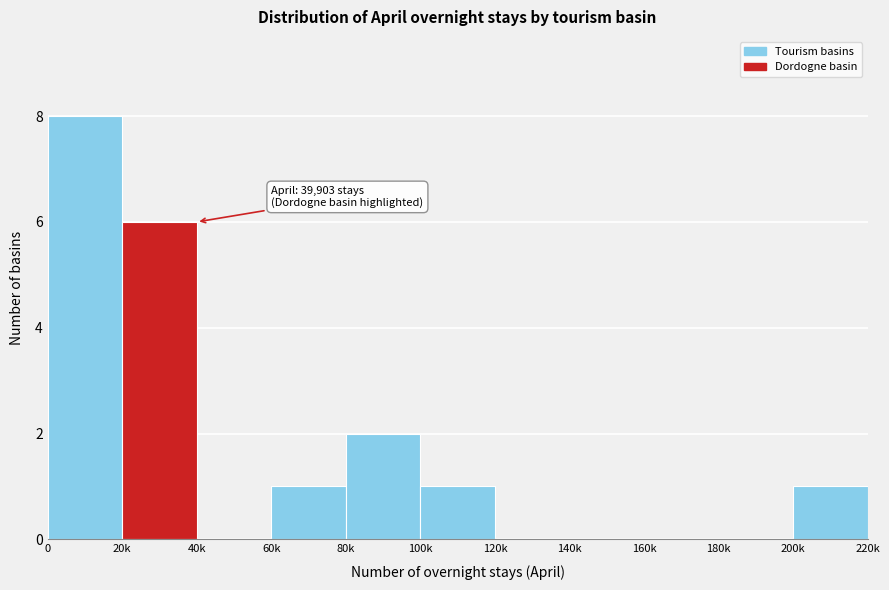

Reading left to right, list all the values displayed in this chart.

0=8	20k=6	40k=0	60k=1	80k=2	100k=1	120k=0	140k=0	160k=0	180k=0	200k=1